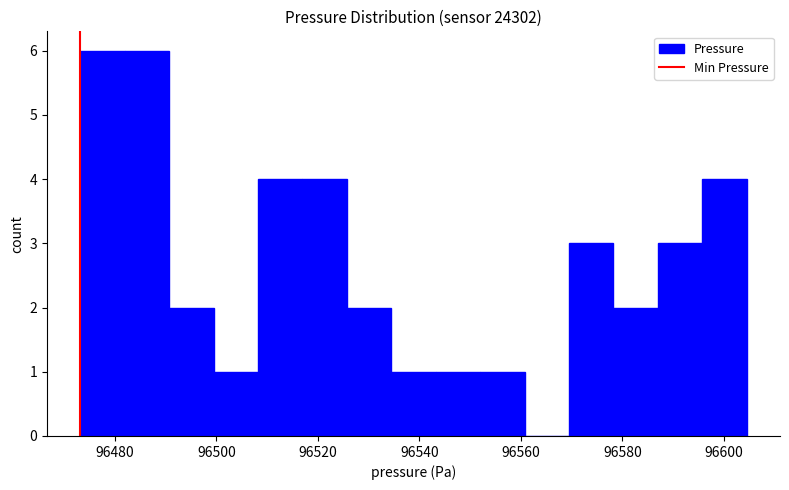

What is the height of the bar covering 96578 to 96586 on the x-axis? Neither the bar edges nor the heights are printed on the chart, so give them approximately, as read against the axes.

2